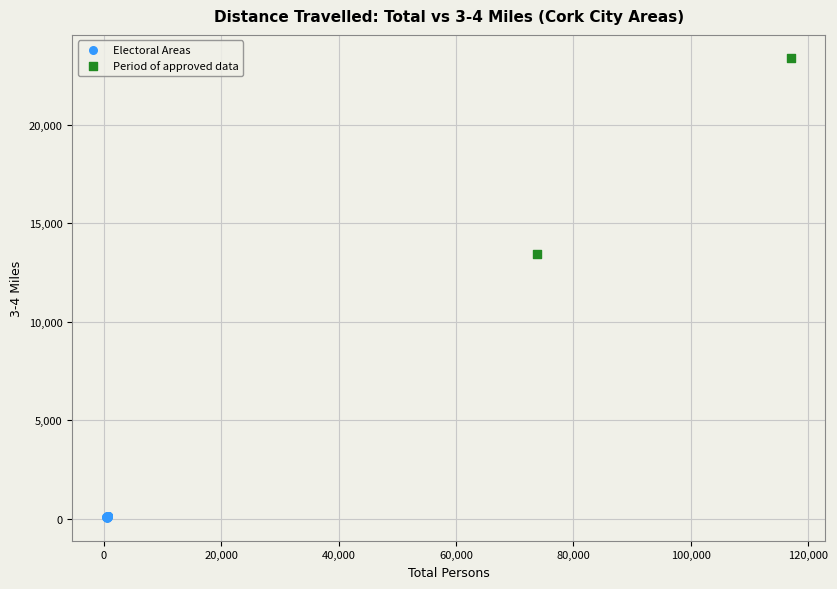

What are all the series names shown in the legend?

Electoral Areas, Period of approved data